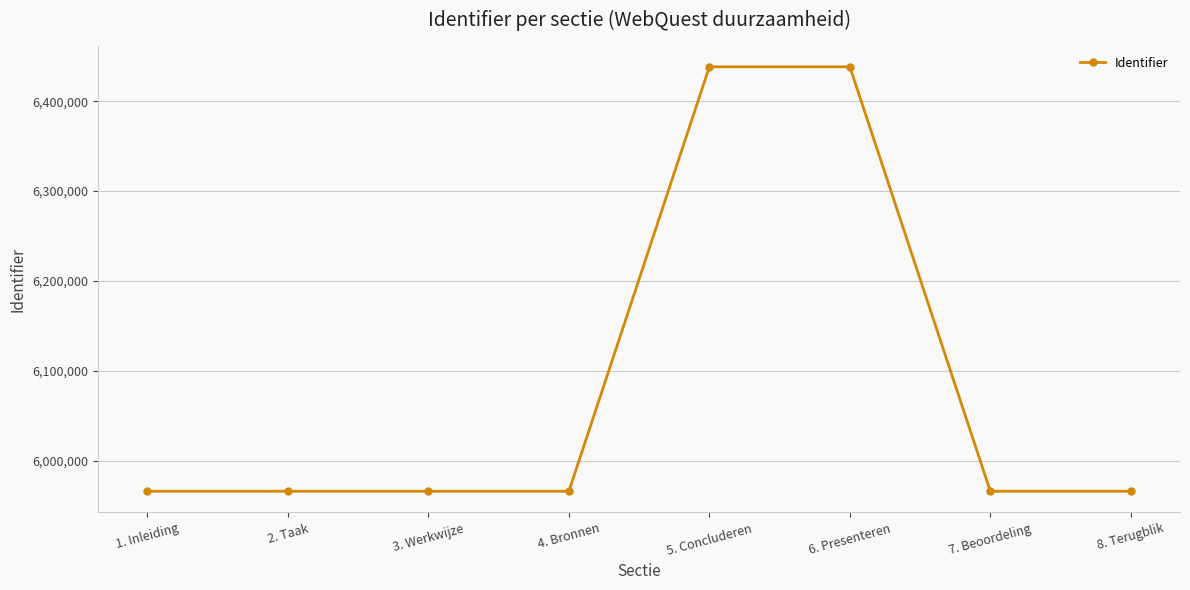

True or false: the data has more than 0 interior local peaks.

True